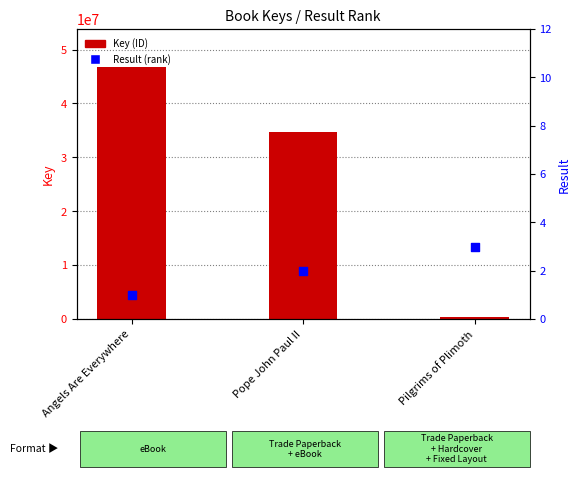

What is the total value across all series at Pilgrims of Plimoth?

331464